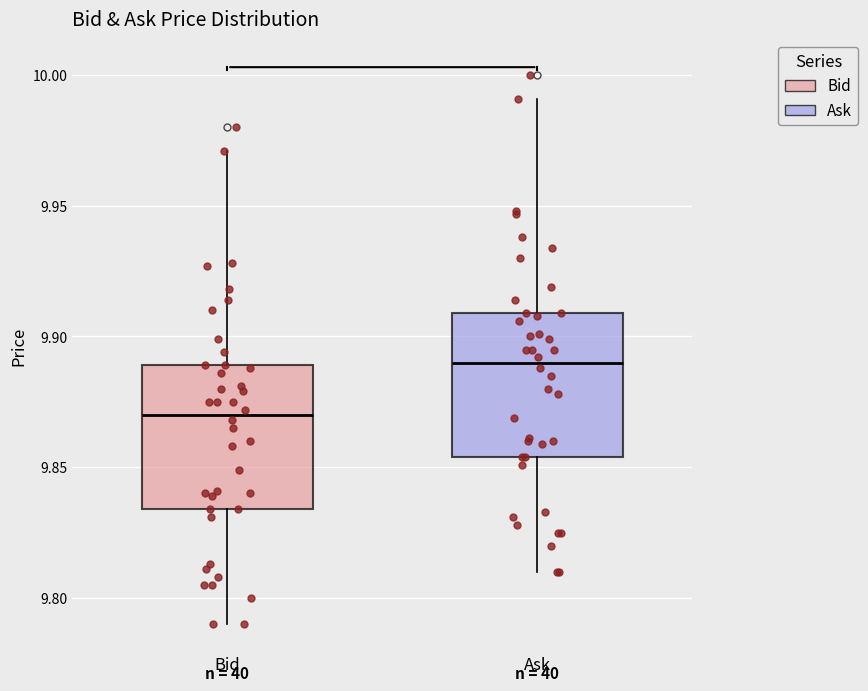

Reading left to right, transcribe this box plot: for each box, give where its median line is, the range the box spans, and where its two whiskers end, as read against the y-axis. The values are not printed on the chart, so give them approximately, as read against the axis.

Bid: median 9.870, box 9.835 to 9.890, whiskers 9.790 to 9.970
Ask: median 9.890, box 9.855 to 9.910, whiskers 9.810 to 9.990